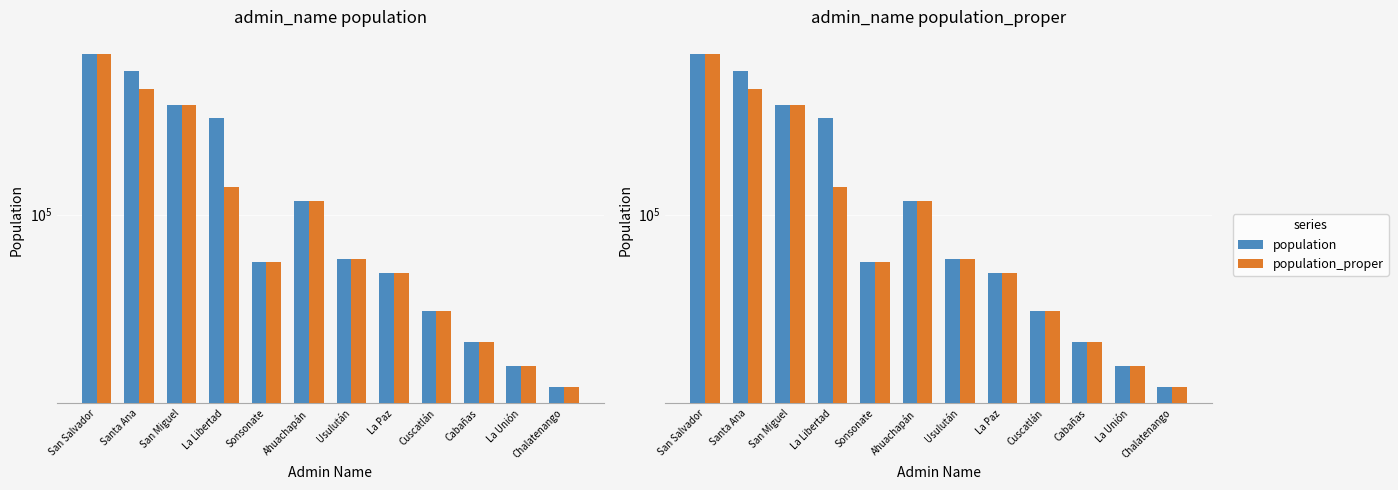

Is the value of population_proper at Chalatenango greater than the value of population at Cabañas?

No